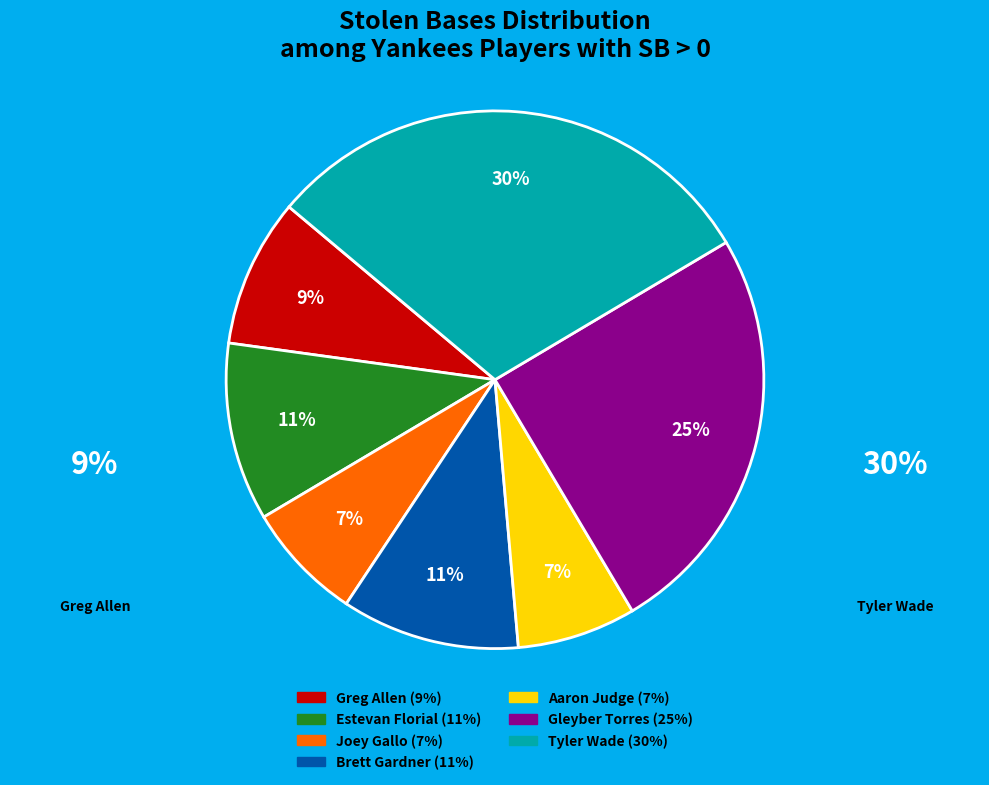

Which has a higher value, Greg Allen or Brett Gardner?

Brett Gardner